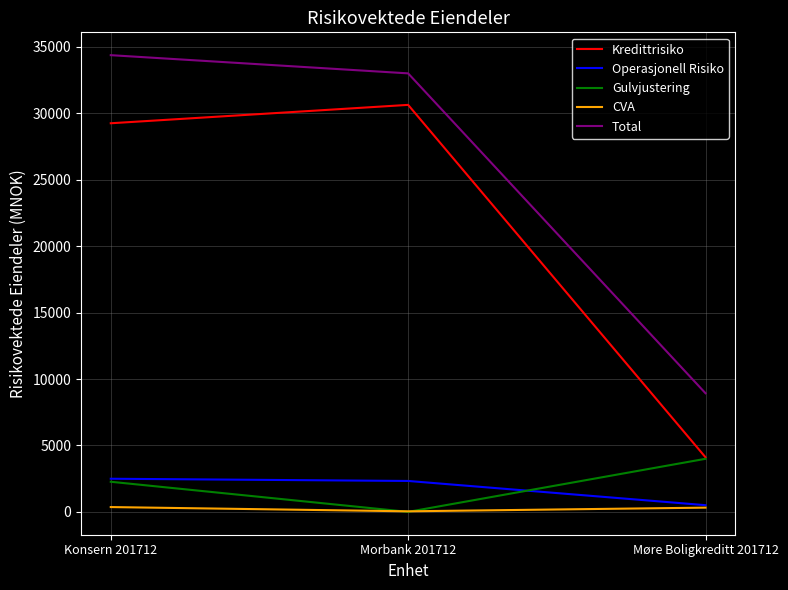

Which series changed the most between Konsern 201712 and Møre Boligkreditt 201712?

Total